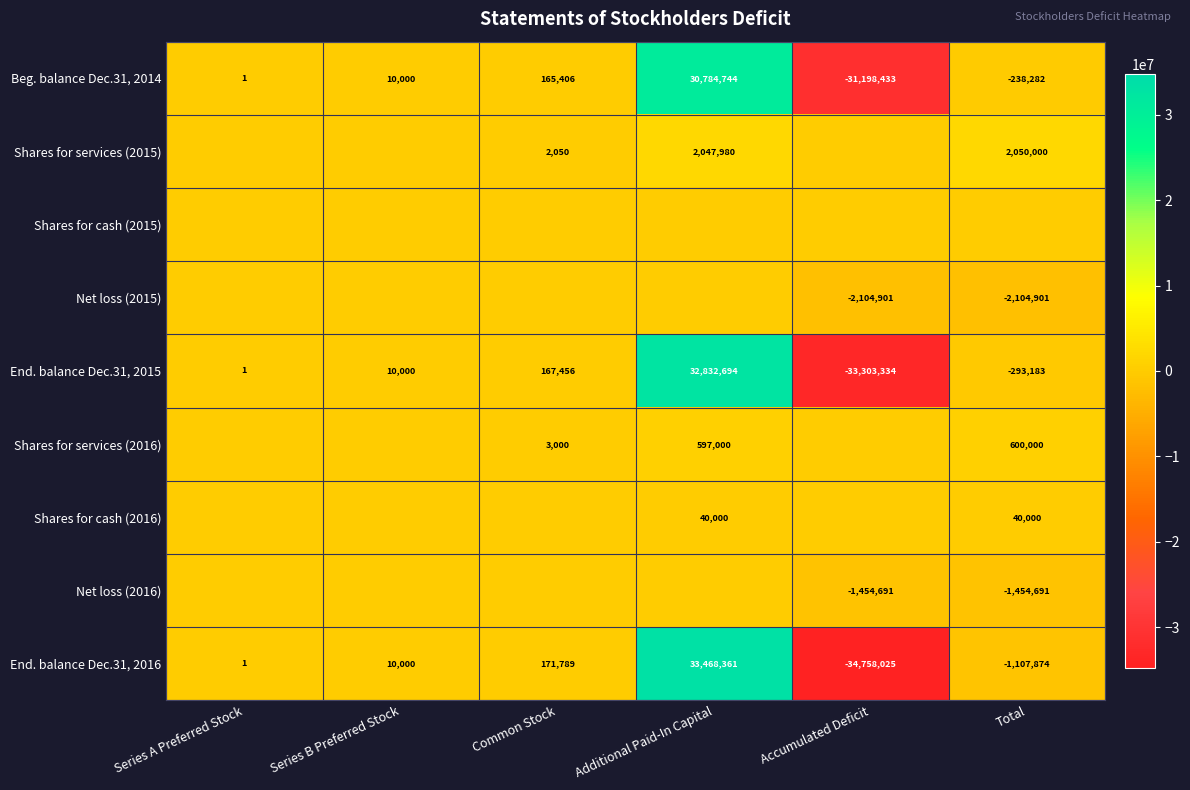

What is the difference between the End. balance Dec.31, 2015 values at Series B Preferred Stock and Series A Preferred Stock?

9999